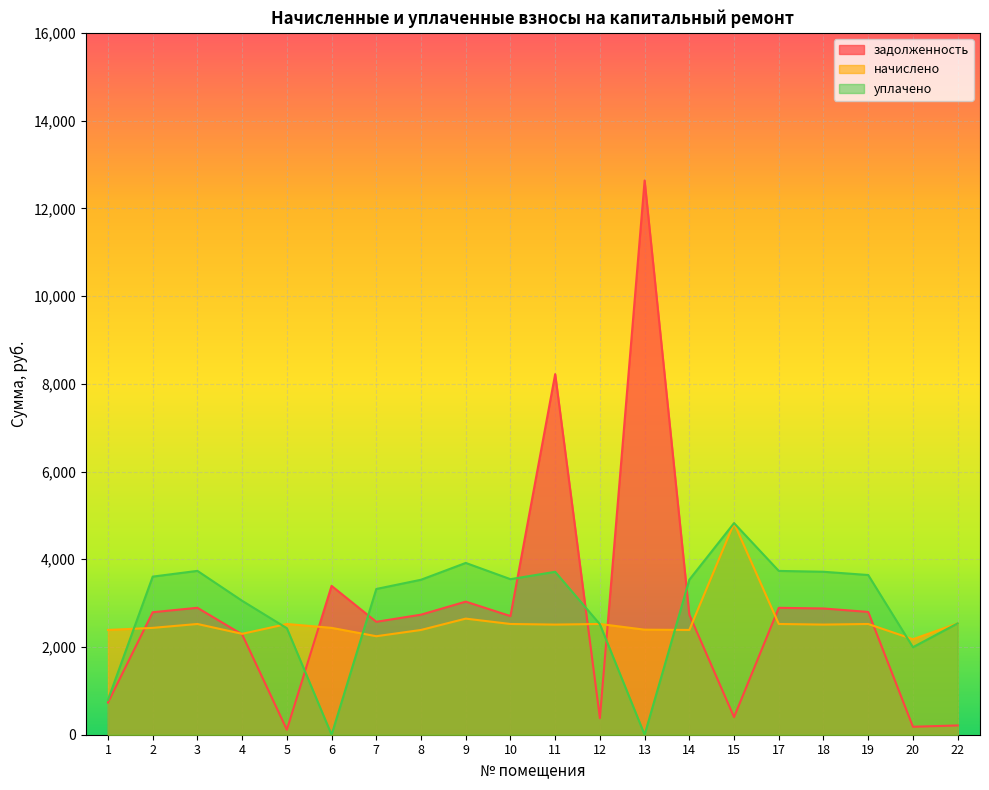

True or false: начислено has a value of 2245.3 at 7.

True